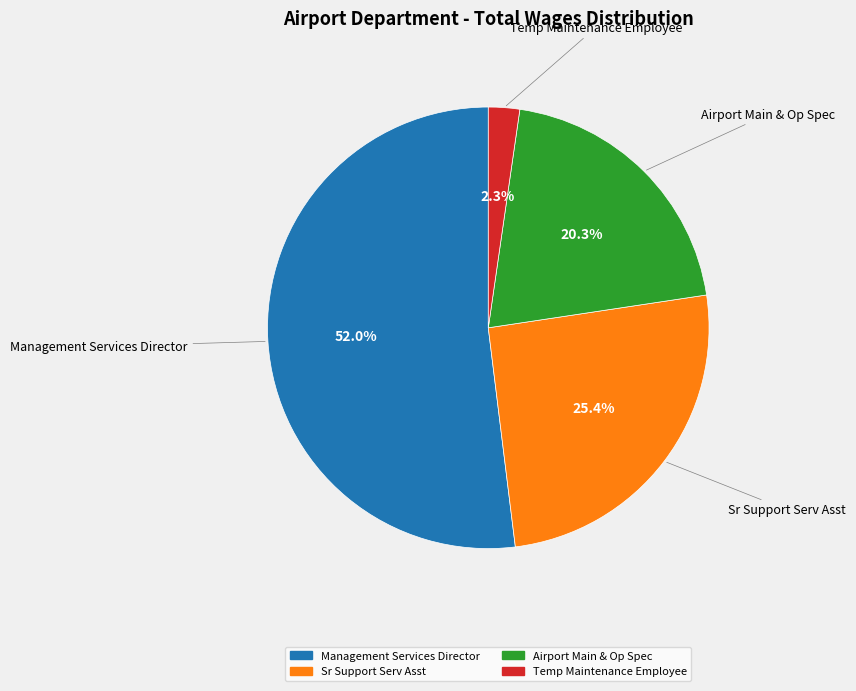

How many slices are in this pie chart?

4